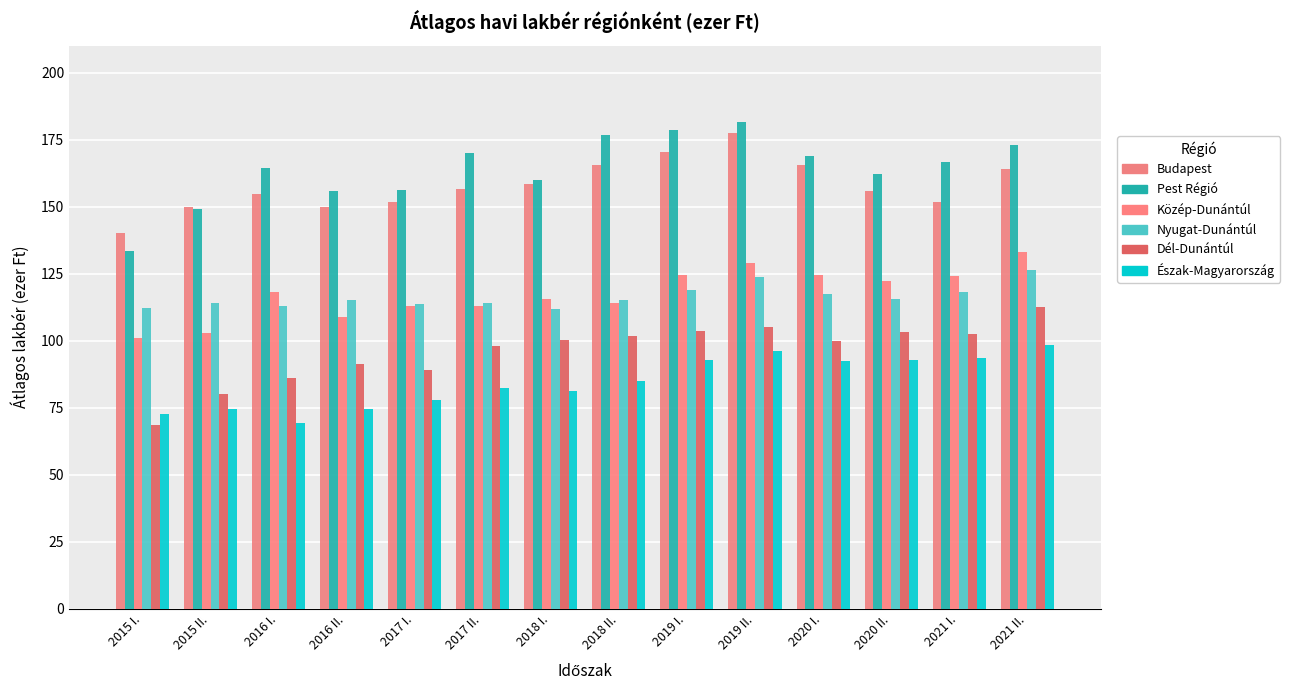

What is the sum of all Nyugat-Dunántúl values?

1628.4